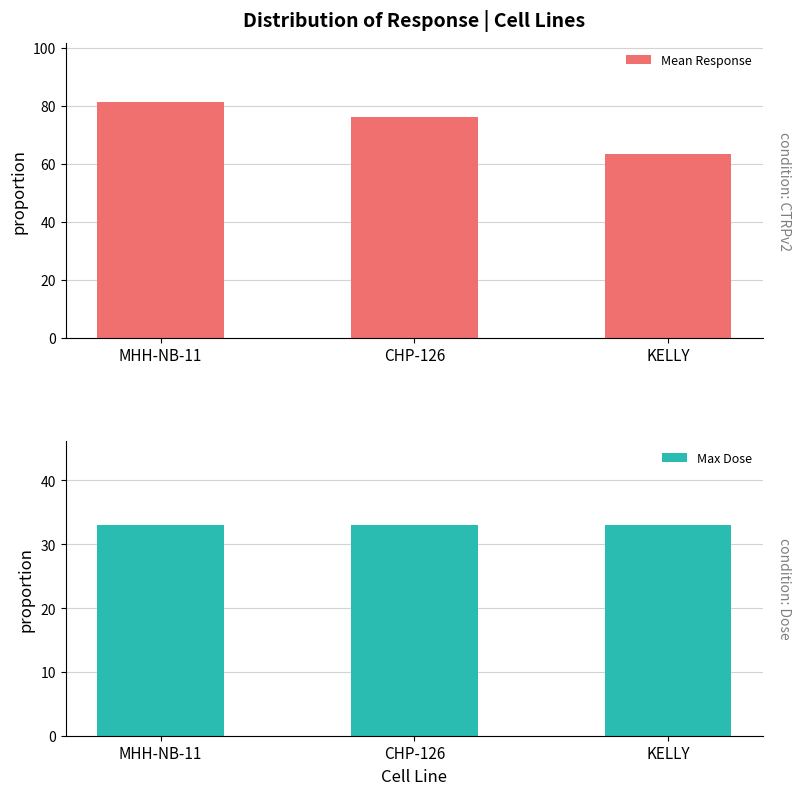

What is the spread (max minus min) of values at CHP-126?

43.2